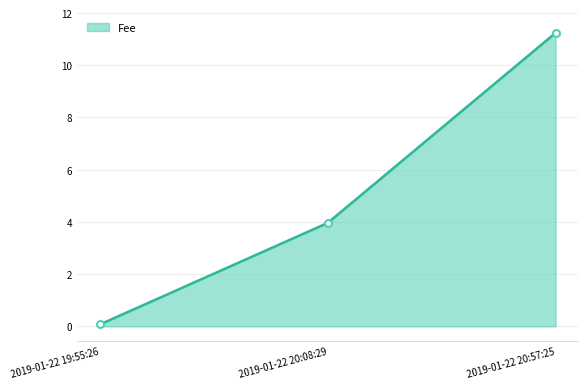

How many distinct data groups are displayed?

1